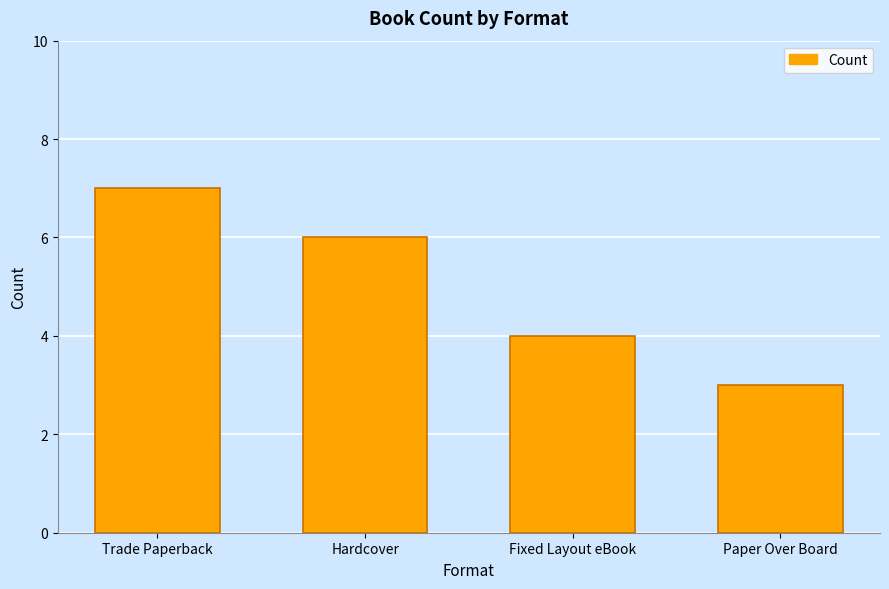

What is the average value?

5